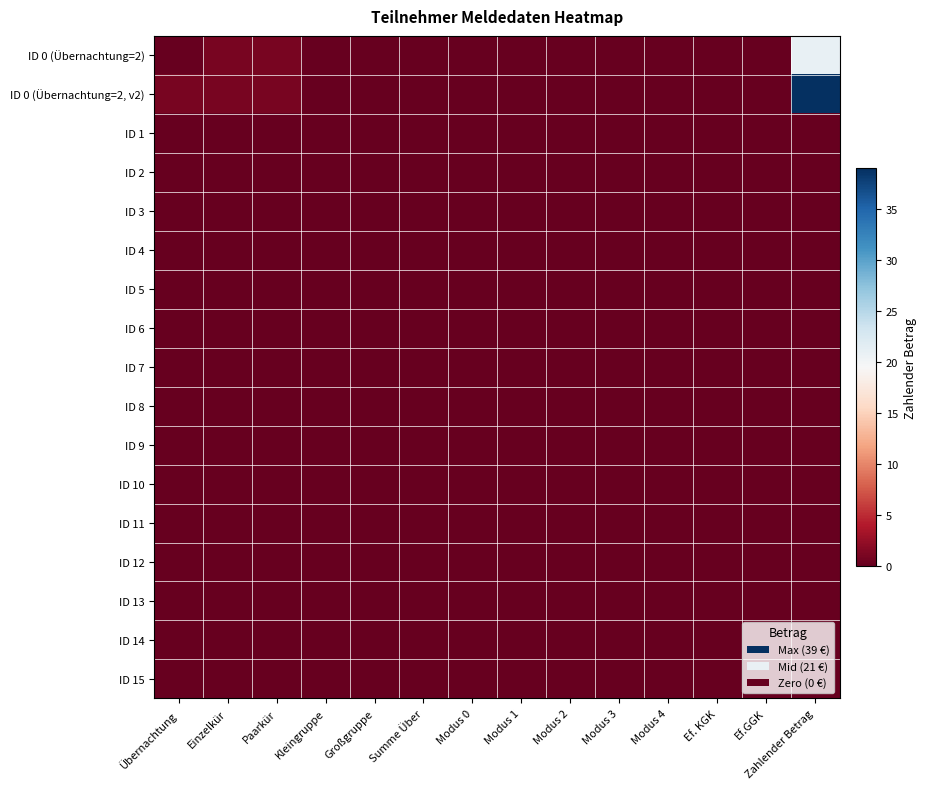

Which series has the largest total across all categories?

ID 0 (Übernachtung=2, v2)